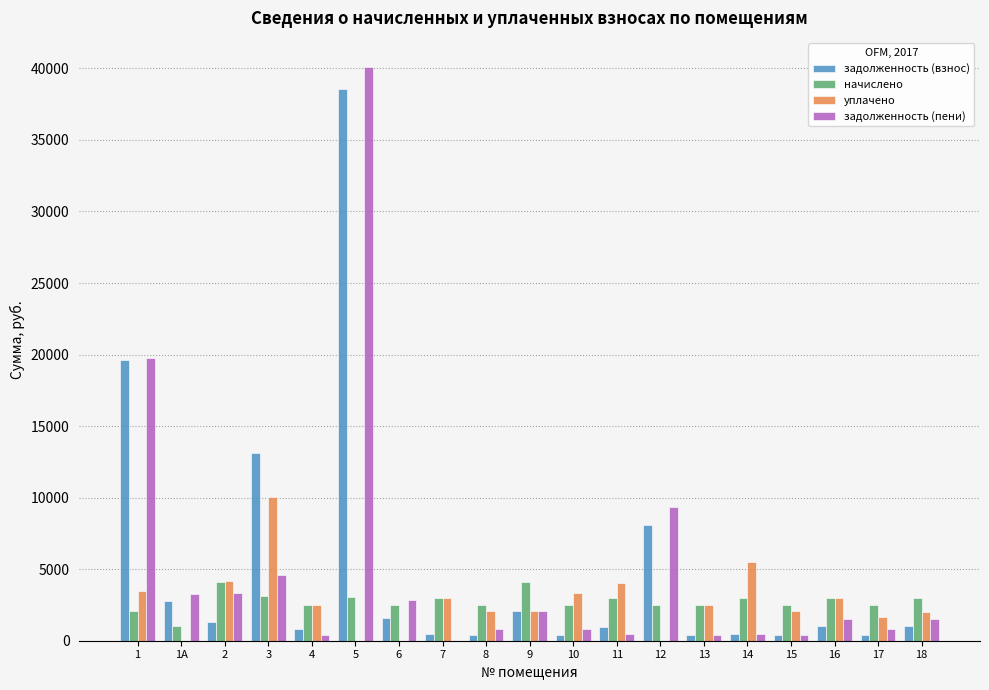

How many values in the уплачено series exceed 2506?

10